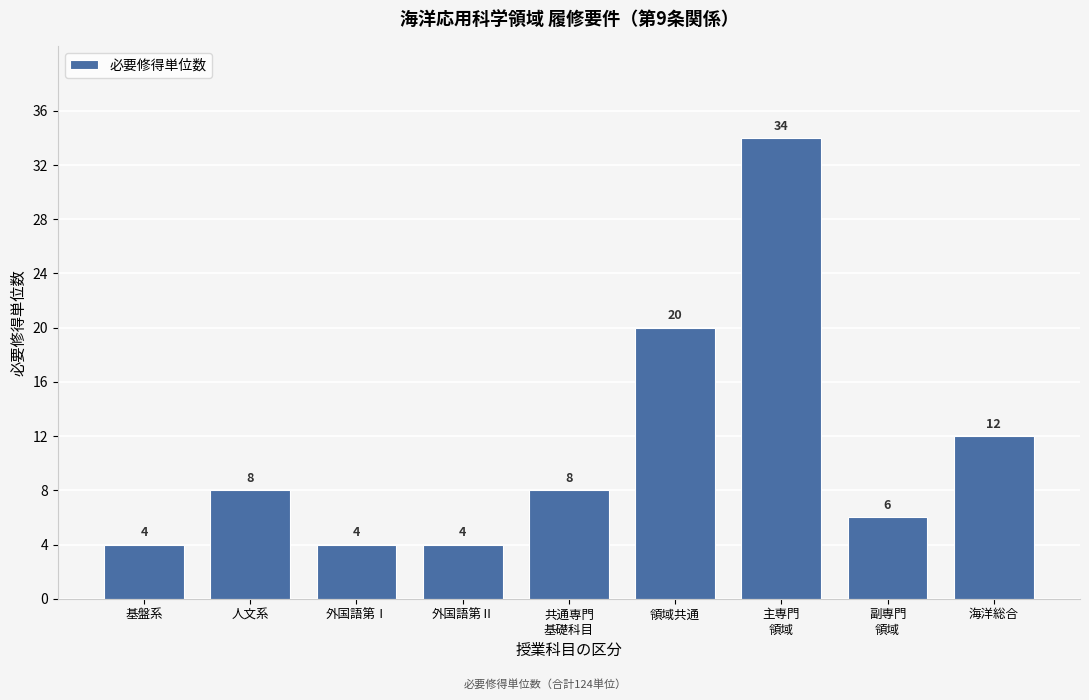

Reading left to right, transcribe all the data shown in this chart.

4	8	4	4	8	20	34	6	12